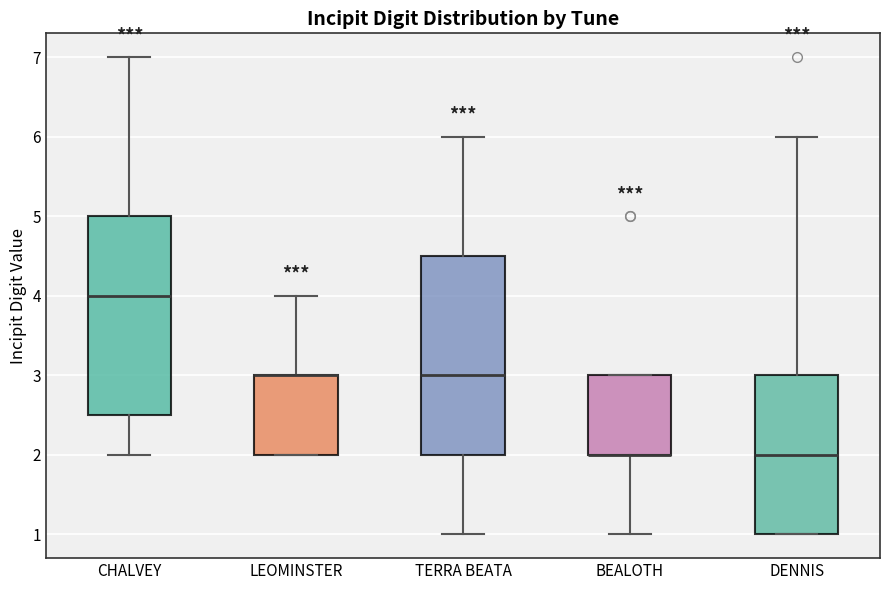

Reading left to right, read every box against the y-axis: the position of its median line, the range the box covers, and the ends of its whiskers. The values are not printed on the chart, so give them approximately, as read against the axis.

CHALVEY: median 4.0, box 2.5 to 5.0, whiskers 2.0 to 7.0
LEOMINSTER: median 3.0 (drawn on the box's upper edge), box 2.0 to 3.0, whiskers 2.0 to 4.0
TERRA BEATA: median 3.0, box 2.0 to 4.5, whiskers 1.0 to 6.0
BEALOTH: median 2.0 (drawn on the box's lower edge), box 2.0 to 3.0, whiskers 1.0 to 3.0
DENNIS: median 2.0, box 1.0 to 3.0, whiskers 1.0 to 6.0